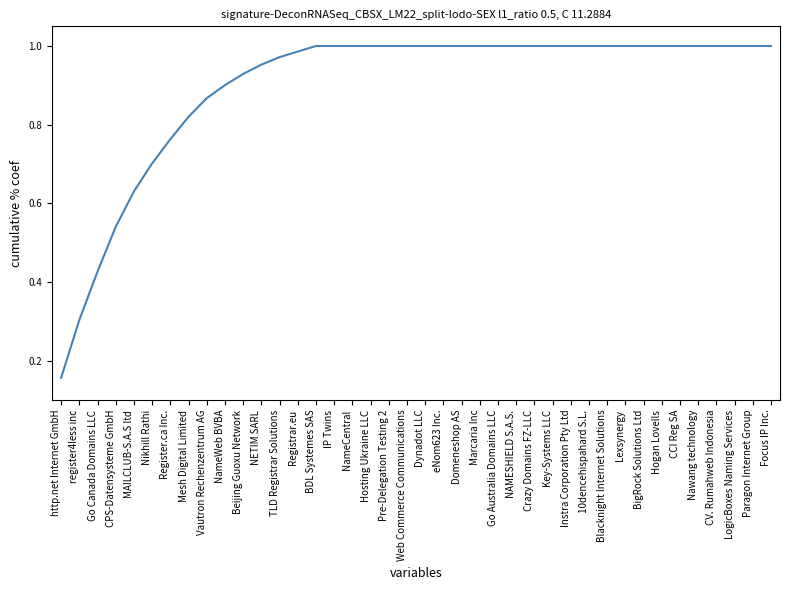

What is the difference between the values at Nikhill Rathi and Marcaria Inc?

0.3